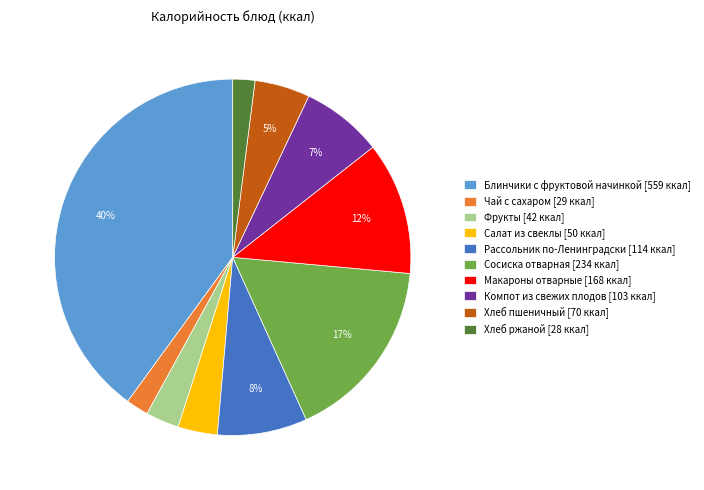

To the nearest percent, what is the difference between the largest and smallest slice percentages?

38%